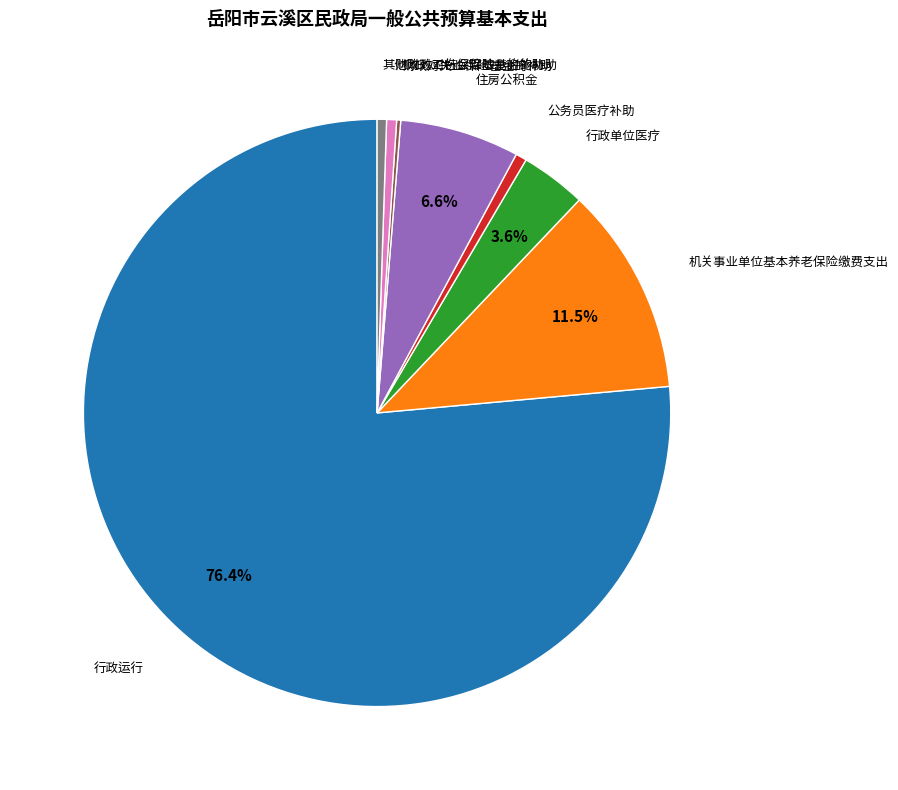

The 公务员医疗补助 slice represents 1% of the pie. True or false?

True